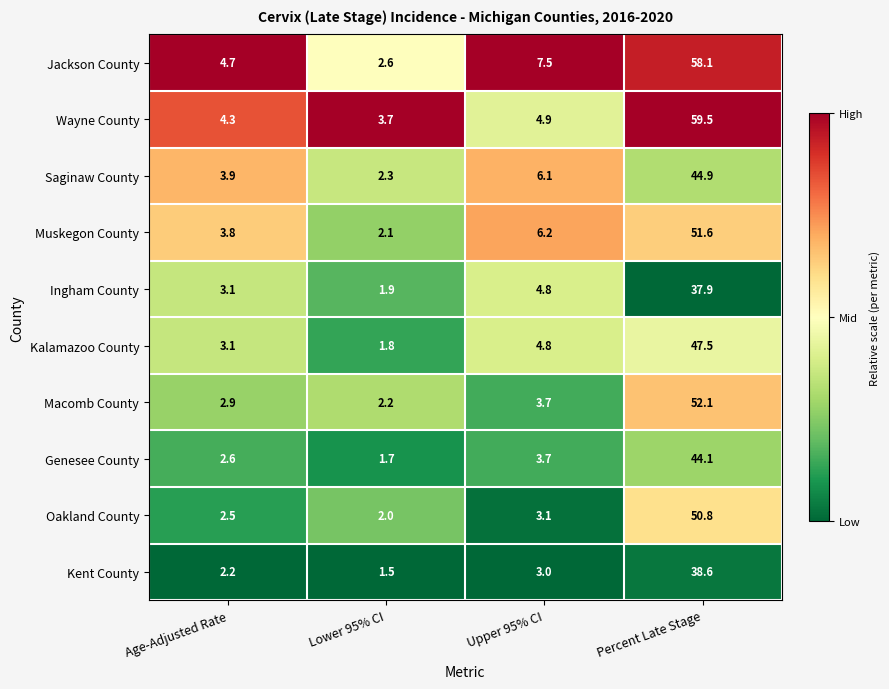

What is the difference between the maximum and minimum values in the Oakland County series?

48.8